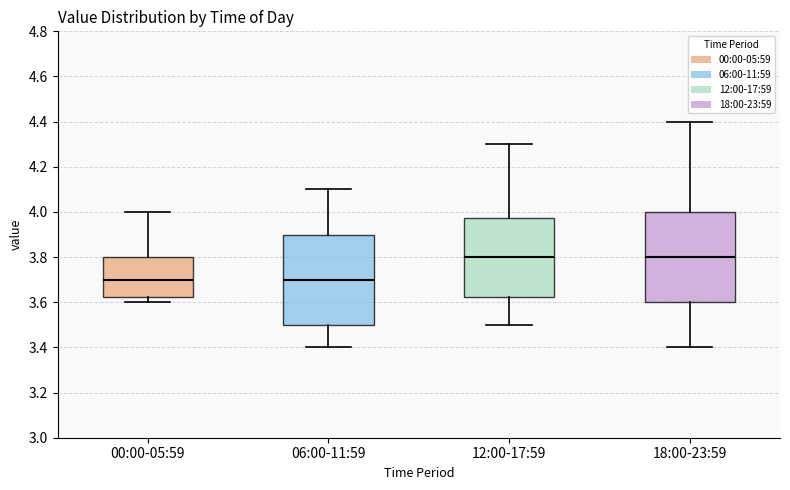

Reading left to right, transcribe this box plot: for each box, give where its median line is, the range the box spans, and where its two whiskers end, as read against the y-axis. The values are not printed on the chart, so give them approximately, as read against the axis.

00:00-05:59: median 3.70, box 3.62 to 3.80, whiskers 3.60 to 4.00
06:00-11:59: median 3.70, box 3.50 to 3.90, whiskers 3.40 to 4.10
12:00-17:59: median 3.80, box 3.62 to 3.98, whiskers 3.50 to 4.30
18:00-23:59: median 3.80, box 3.60 to 4.00, whiskers 3.40 to 4.40